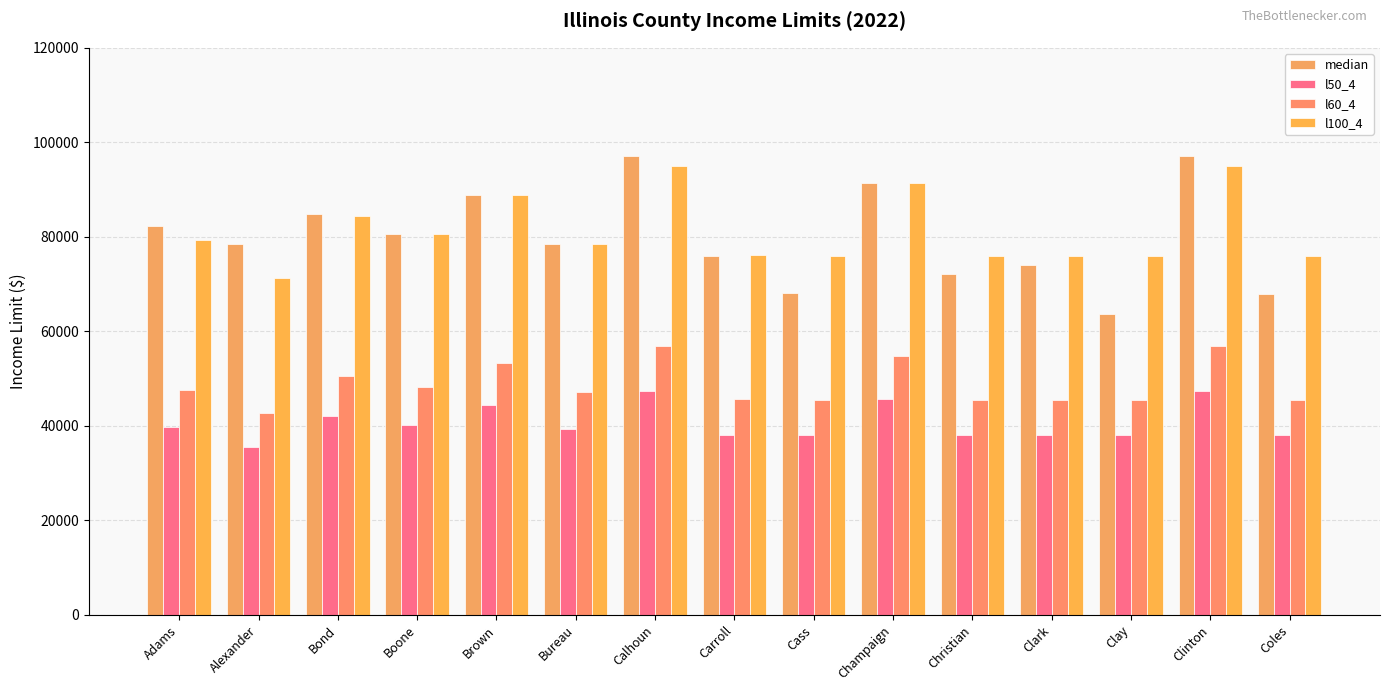

Count the number of data series in this chart.

4